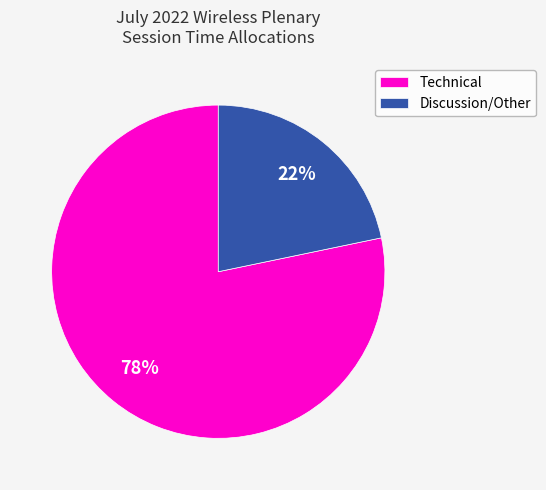

True or false: Technical accounts for 78% of the total.

True